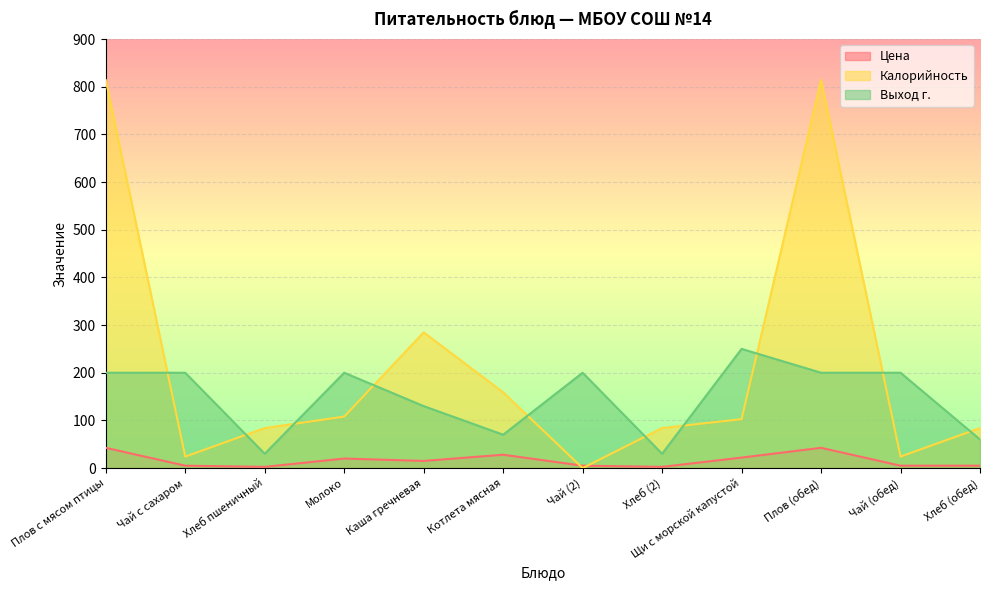

What is the maximum value for Калорийность?

814.0